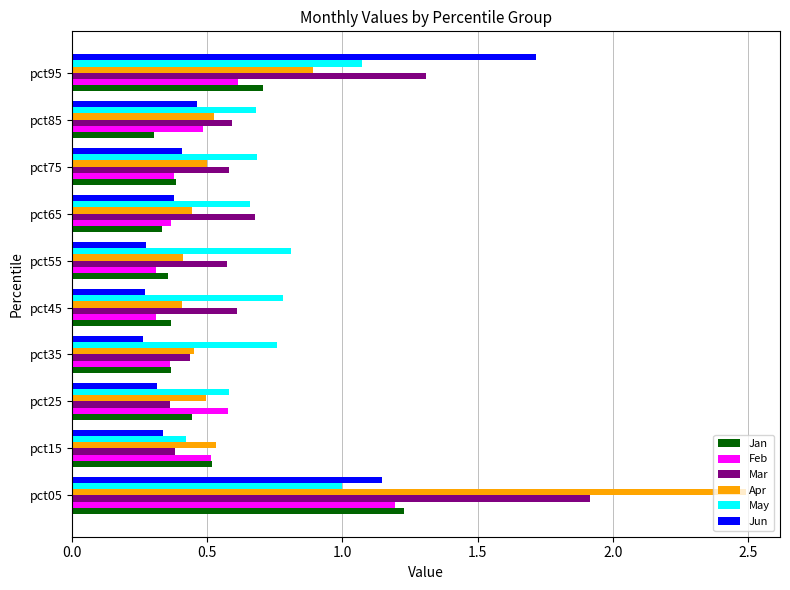

Which series has the largest range (max minus min)?

Apr